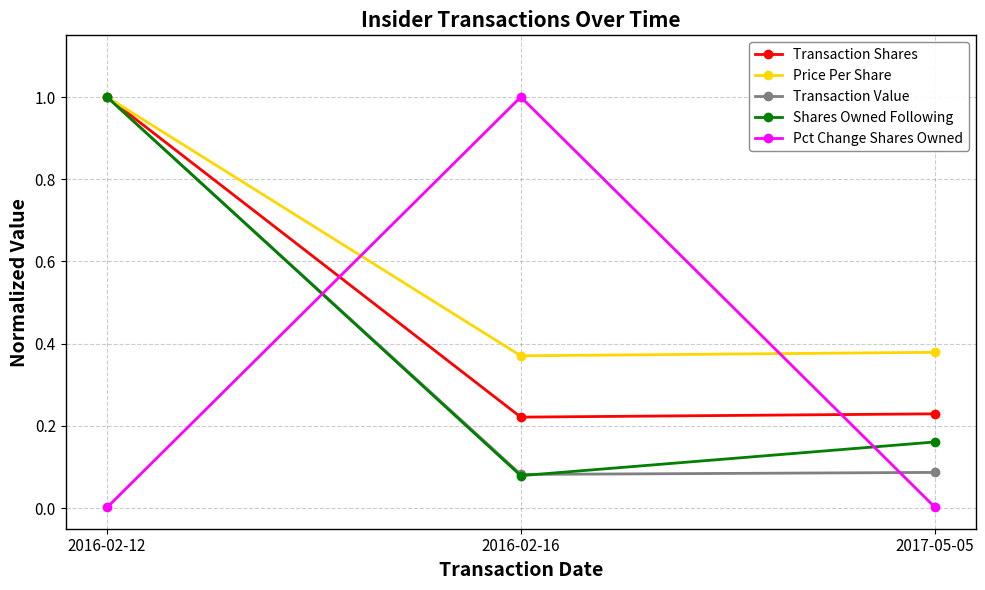

Which series changed the most between 2016-02-12 and 2016-02-16?

Pct Change Shares Owned